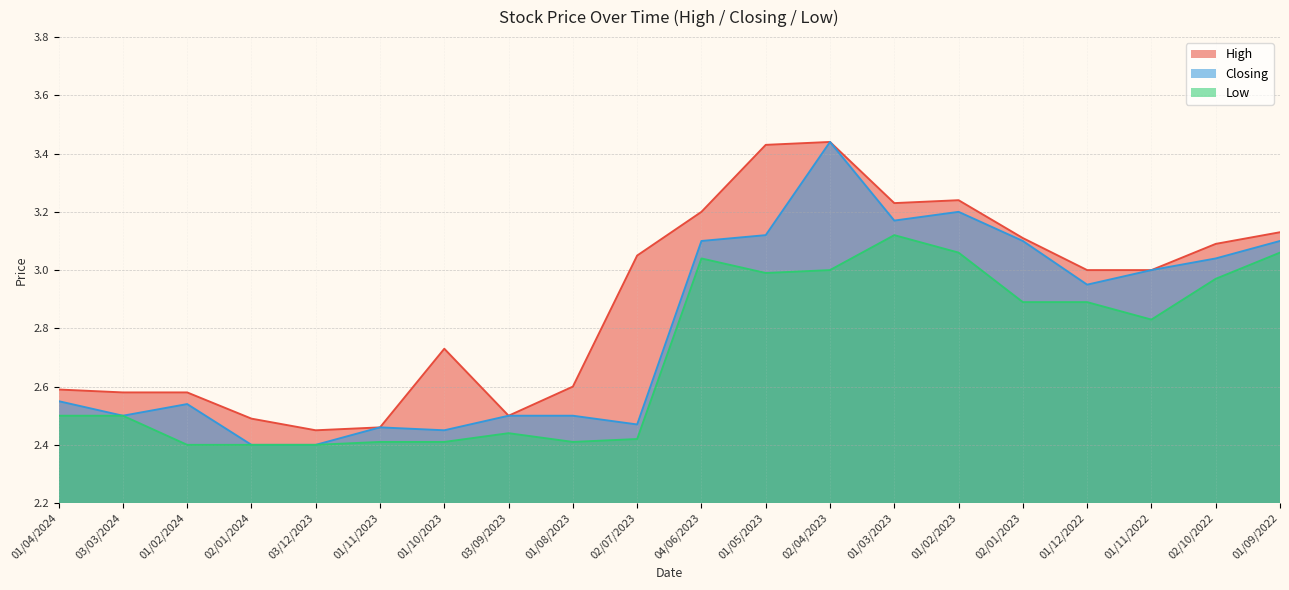

What are all the series names shown in the legend?

High, Closing, Low